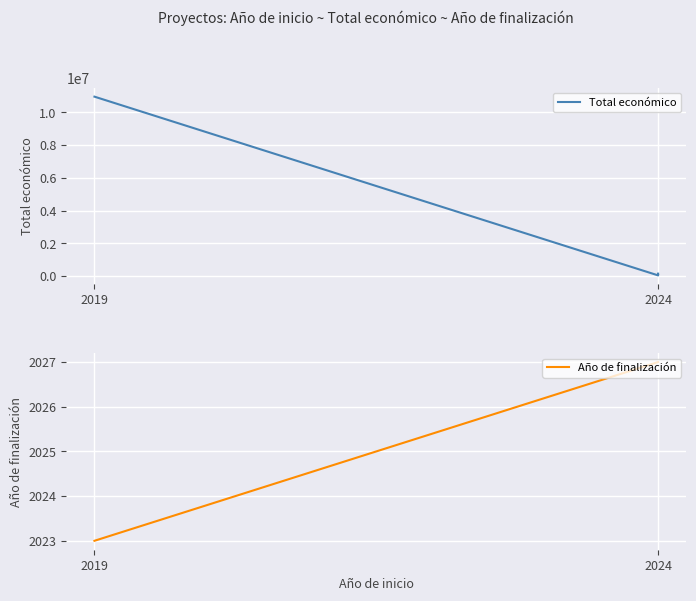

What is the difference between the maximum and minimum values in the Total económico series?

10905980